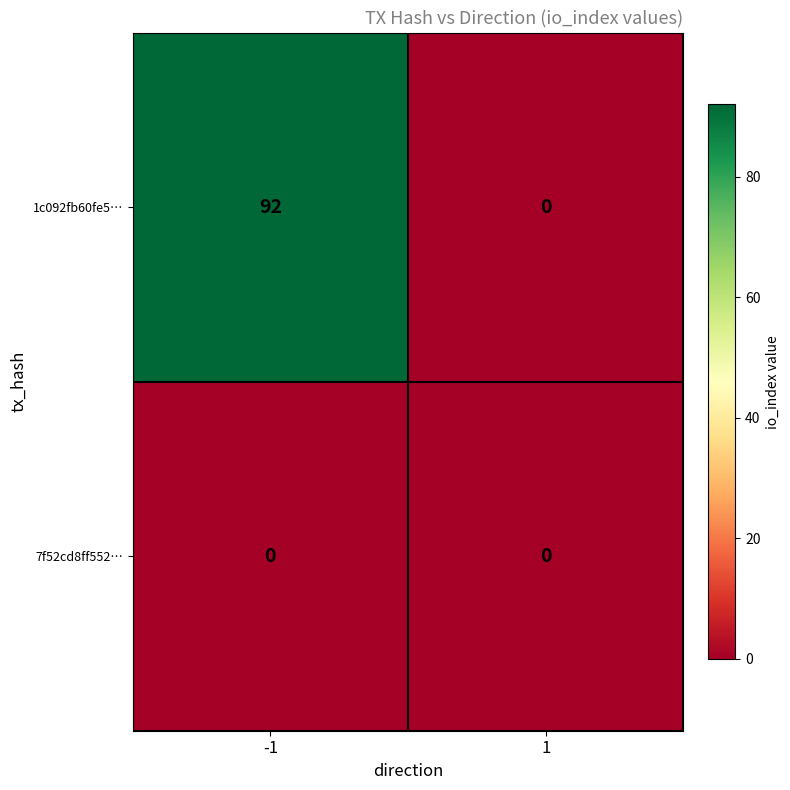

List the series in order of their overall mean, lowest first.

7f52cd8ff552…, 1c092fb60fe5…